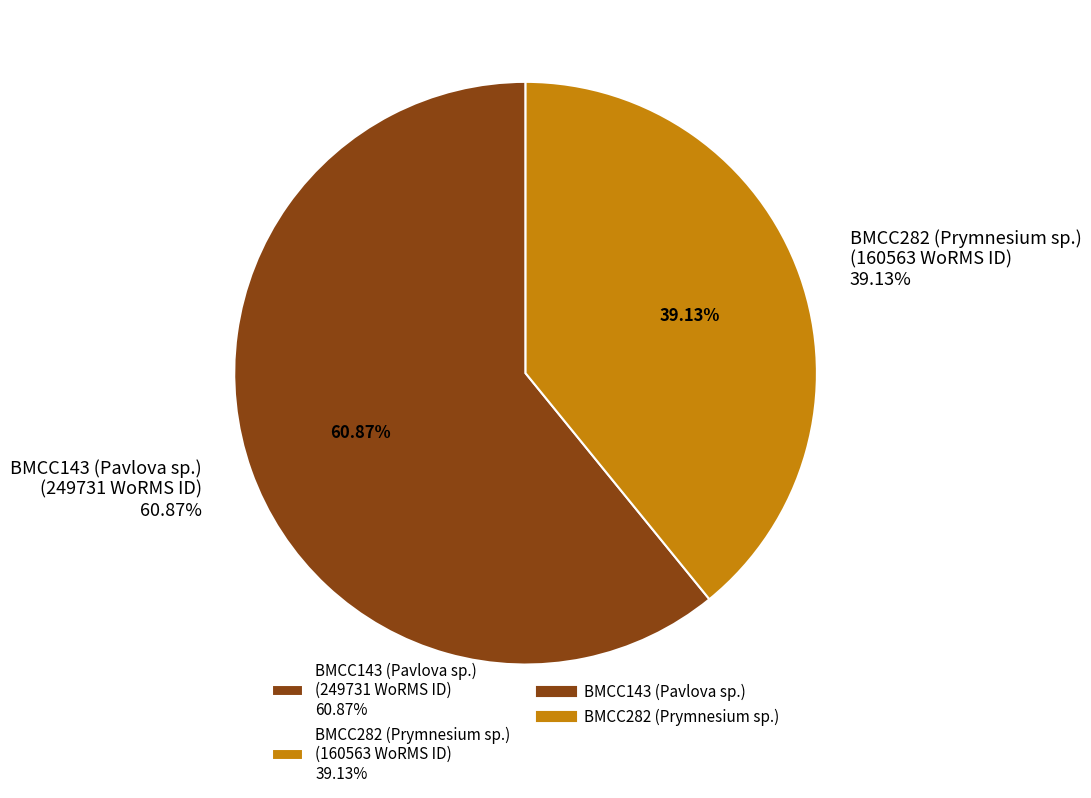

The BMCC282 (Prymnesium sp.) slice represents 39% of the pie. True or false?

True